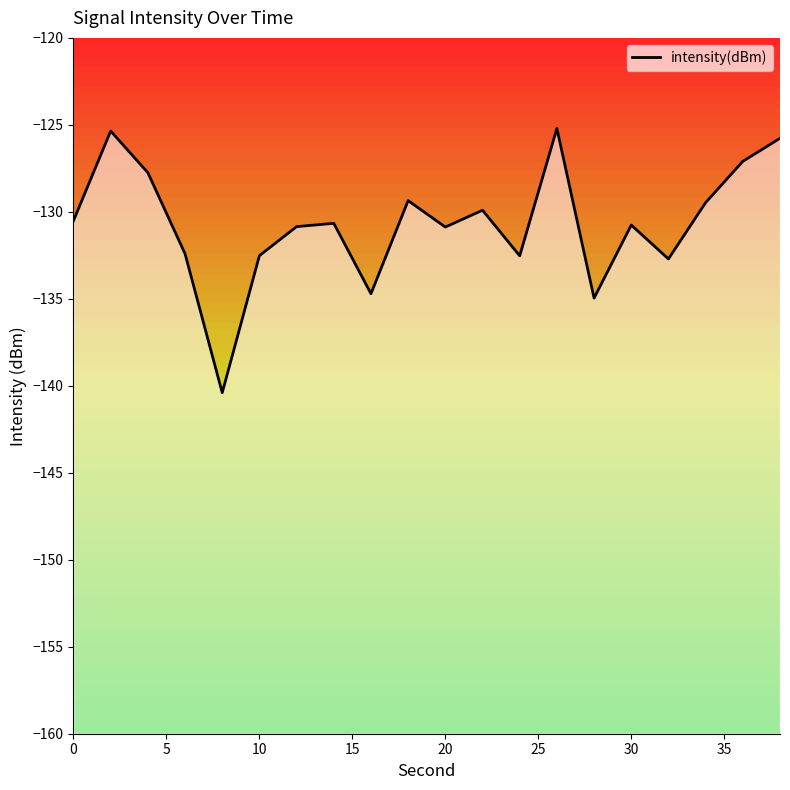

Reading left to right, list all the values displayed in this chart.

-130.5	-125.4	-127.7	-132.4	-140.4	-132.5	-130.9	-130.7	-134.7	-129.4	-130.9	-129.9	-132.5	-125.2	-135.0	-130.8	-132.7	-129.5	-127.1	-125.8